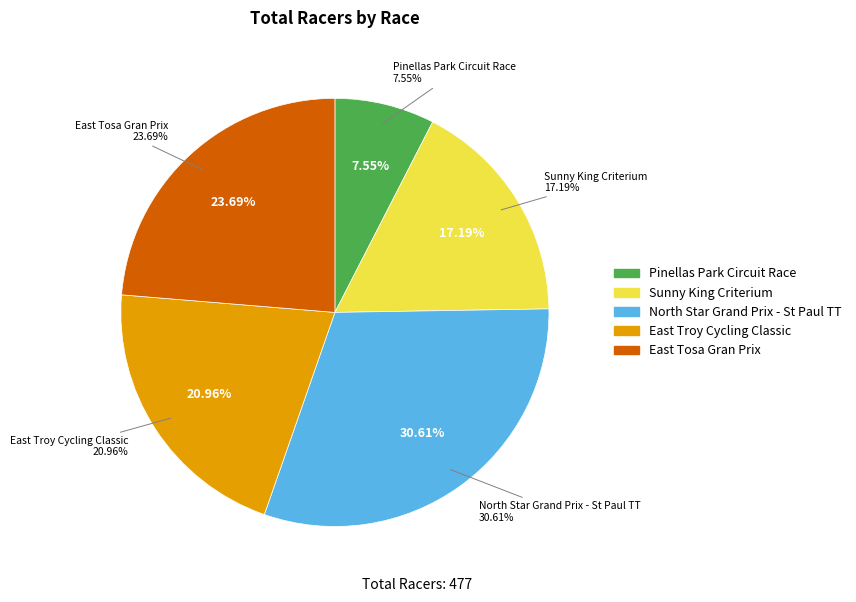

Which category has the smallest portion of the pie?

Pinellas Park Circuit Race